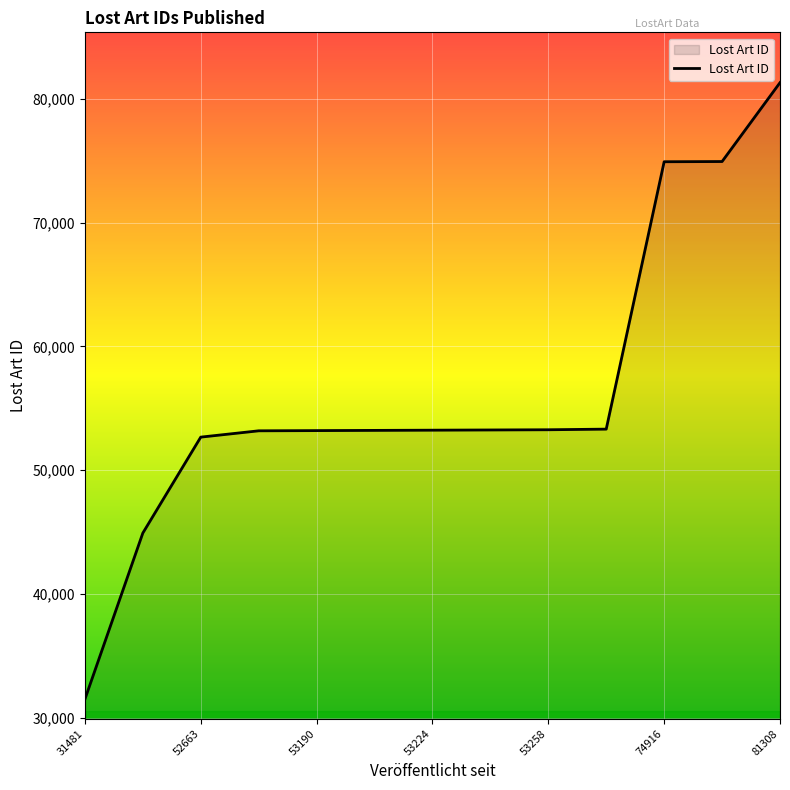

What is the minimum value shown in the chart?

31481